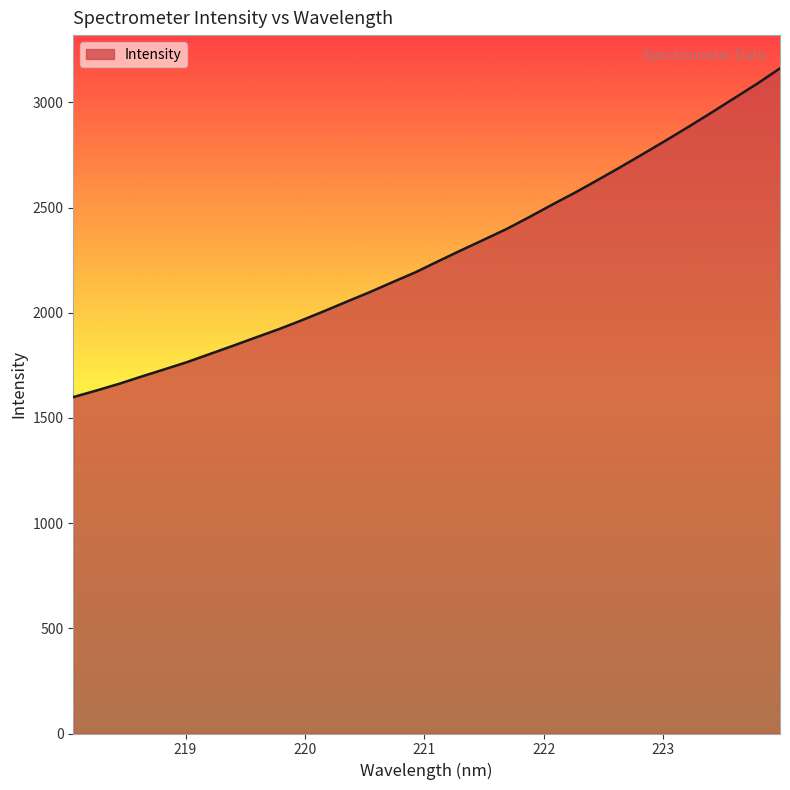

What is the minimum value shown in the chart?

1598.9